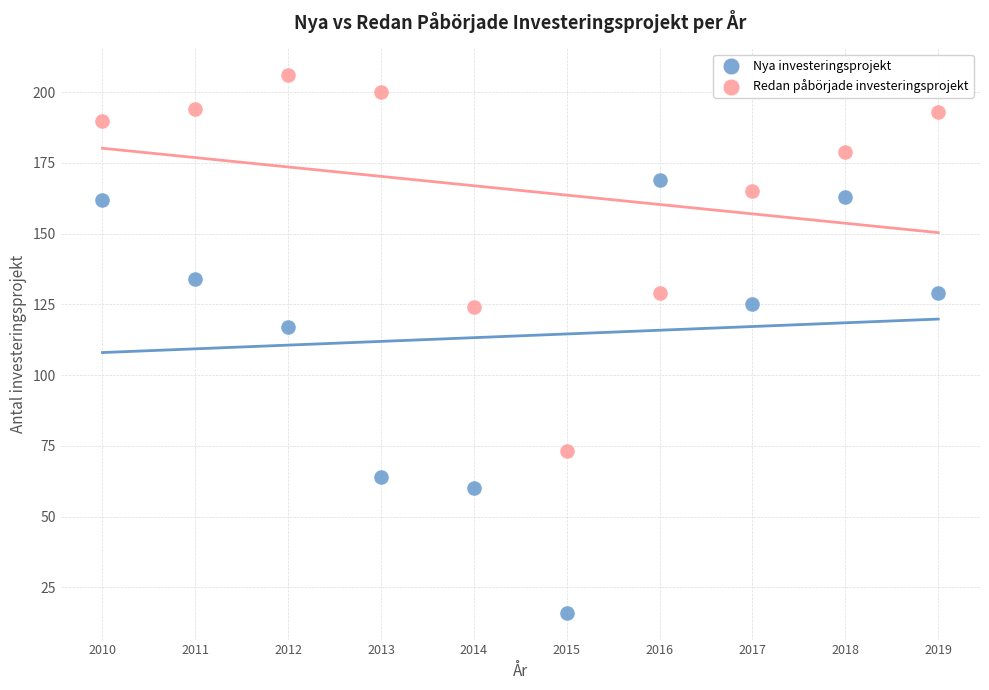

Which series reaches the minimum Y coordinate?

Nya investeringsprojekt